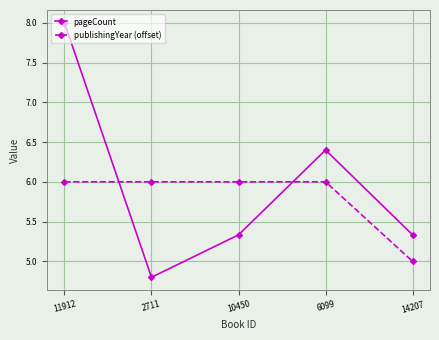

What is the label of the 4th point from the right?

2711